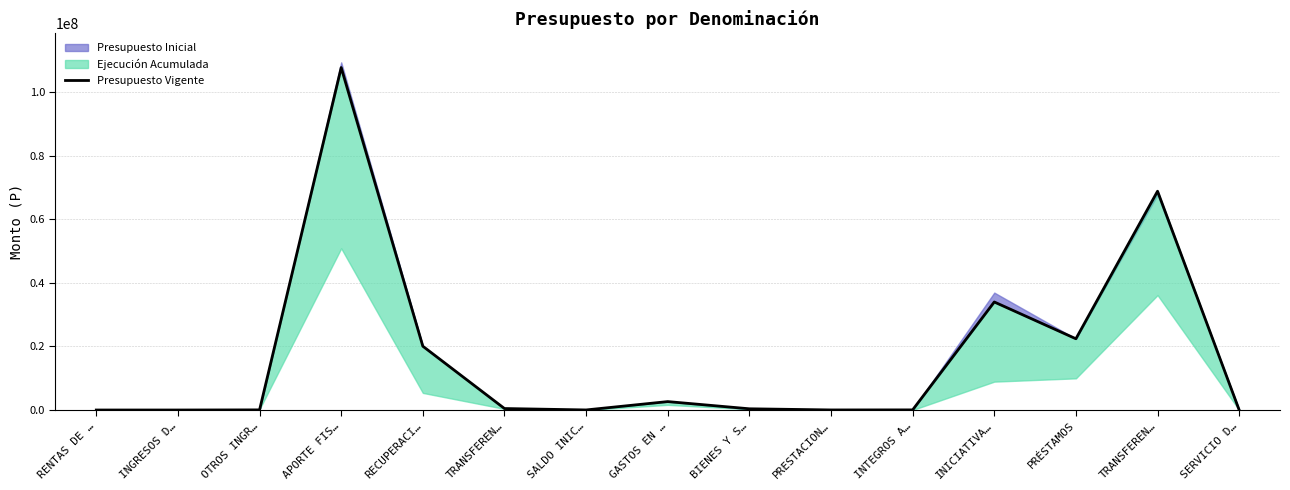

The chart shows a value of 128922 at TRANSFEREN…. True or false?

False